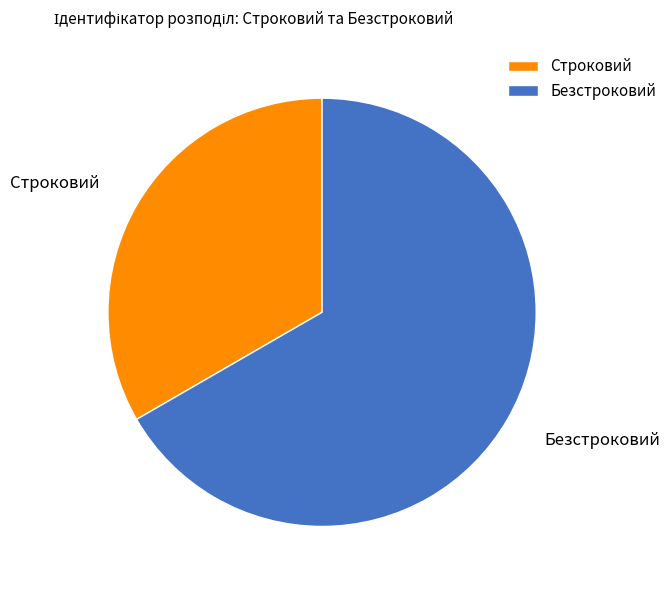

Do Строковий and Безстроковий together represent more than half of the pie?

Yes